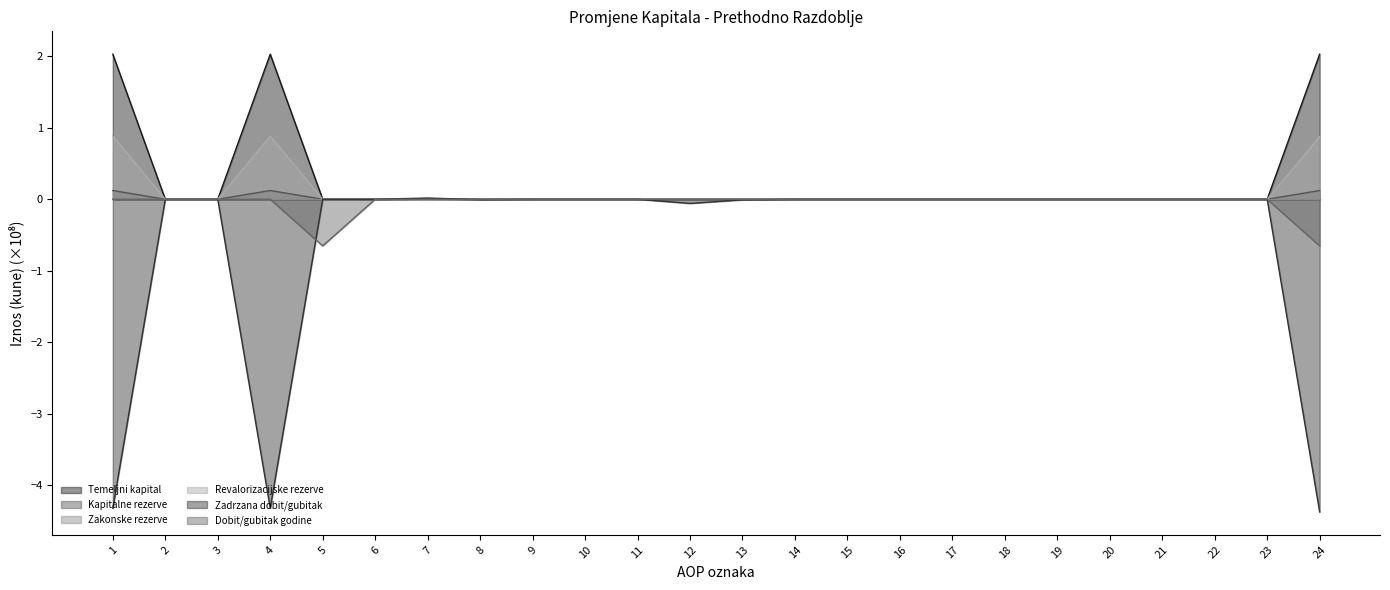

How many values in Revalorizacijske rezerve are above zero?

3